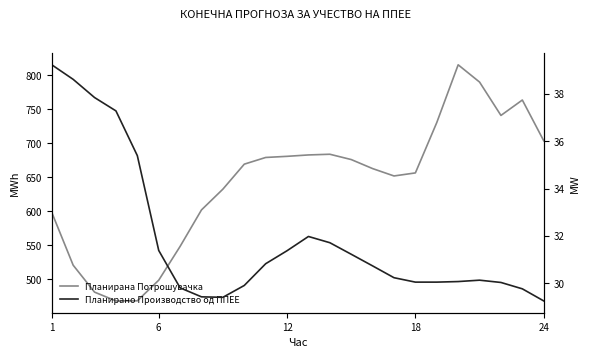

What is the difference between the maximum and second lowest values in the Планирано Производство од ППЕЕ series?

9.8